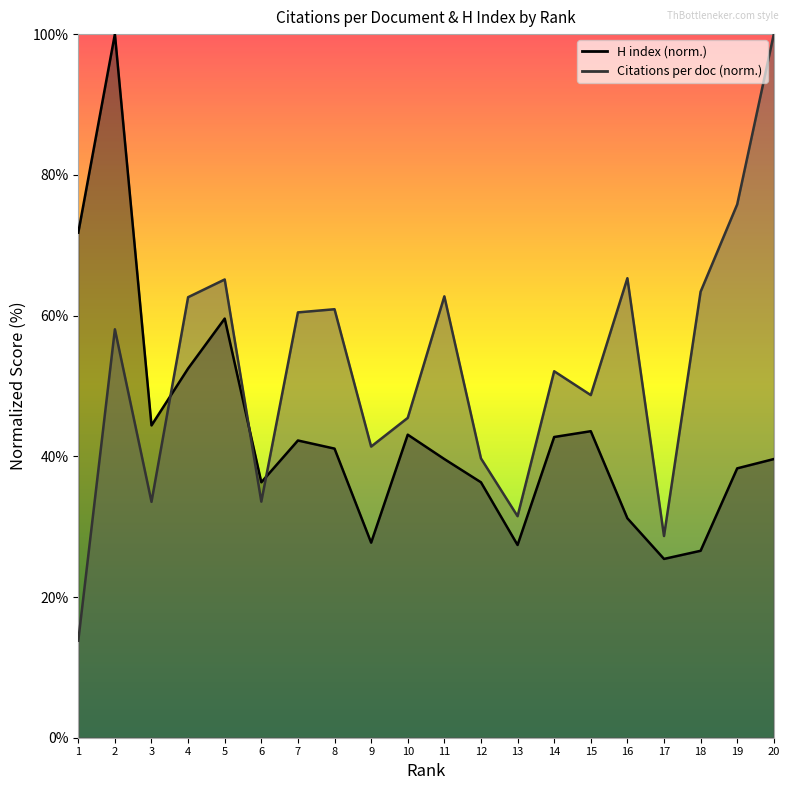

Reading left to right, what are all the values shown in this chart?

Citations per document: 13.8	58.1	33.5	62.6	65.1	33.6	60.4	60.9	41.4	45.5	62.7	39.7	31.5	52.1	48.7	65.3	28.7	63.4	75.8	100.0
H index: 71.8	100.0	44.4	52.5	59.6	36.3	42.2	41.1	27.7	43.1	39.6	36.3	27.4	42.7	43.6	31.2	25.4	26.6	38.3	39.6